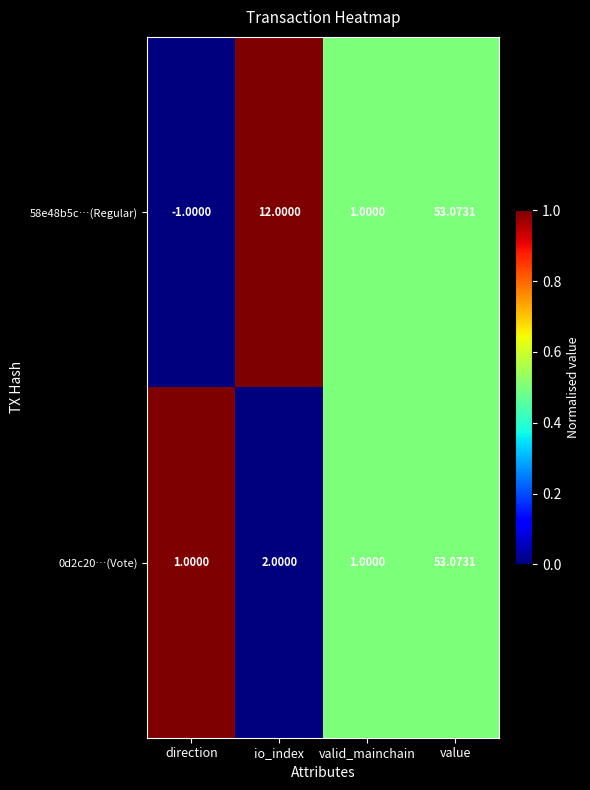

Is the value of 58e48b5c…(Regular) at direction greater than the value of 0d2c20…(Vote) at value?

No